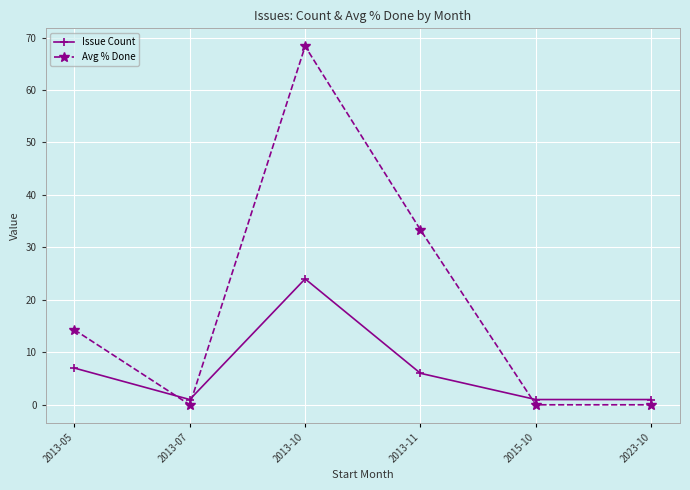

What is the label of the 2nd point from the right?

2015-10